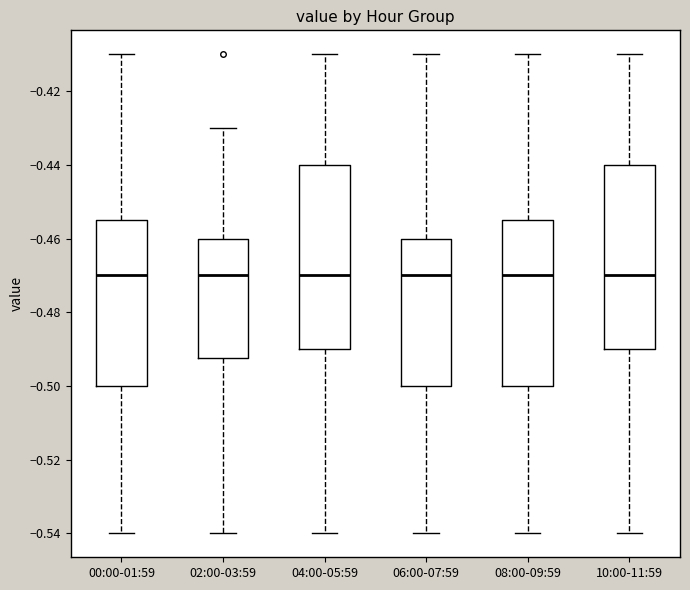

Reading left to right, read every box against the y-axis: the position of its median line, the range the box covers, and the ends of its whiskers. The values are not printed on the chart, so give them approximately, as read against the axis.

00:00-01:59: median -0.470, box -0.500 to -0.454, whiskers -0.540 to -0.410
02:00-03:59: median -0.470, box -0.492 to -0.460, whiskers -0.540 to -0.430
04:00-05:59: median -0.470, box -0.490 to -0.440, whiskers -0.540 to -0.410
06:00-07:59: median -0.470, box -0.500 to -0.460, whiskers -0.540 to -0.410
08:00-09:59: median -0.470, box -0.500 to -0.454, whiskers -0.540 to -0.410
10:00-11:59: median -0.470, box -0.490 to -0.440, whiskers -0.540 to -0.410